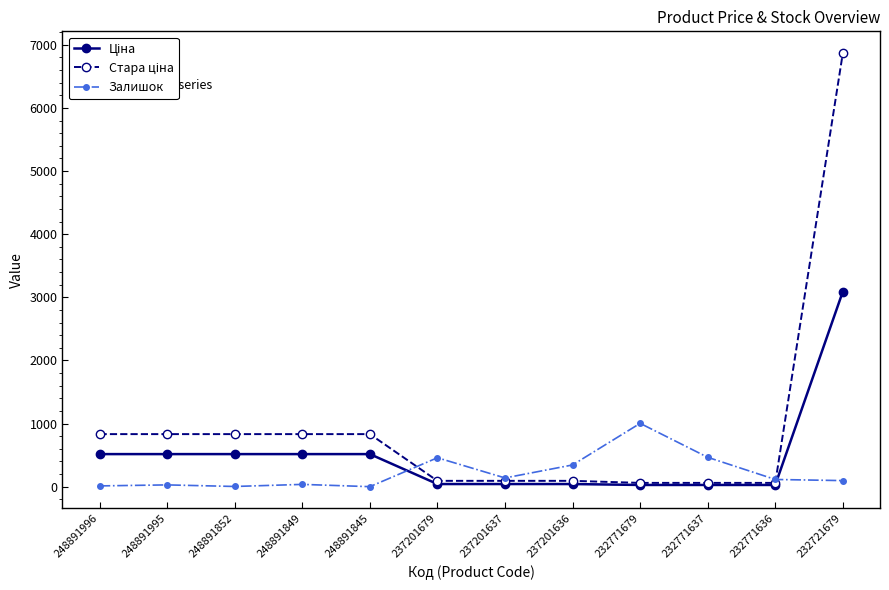

True or false: Залишок has more than 2 interior local peaks.

True